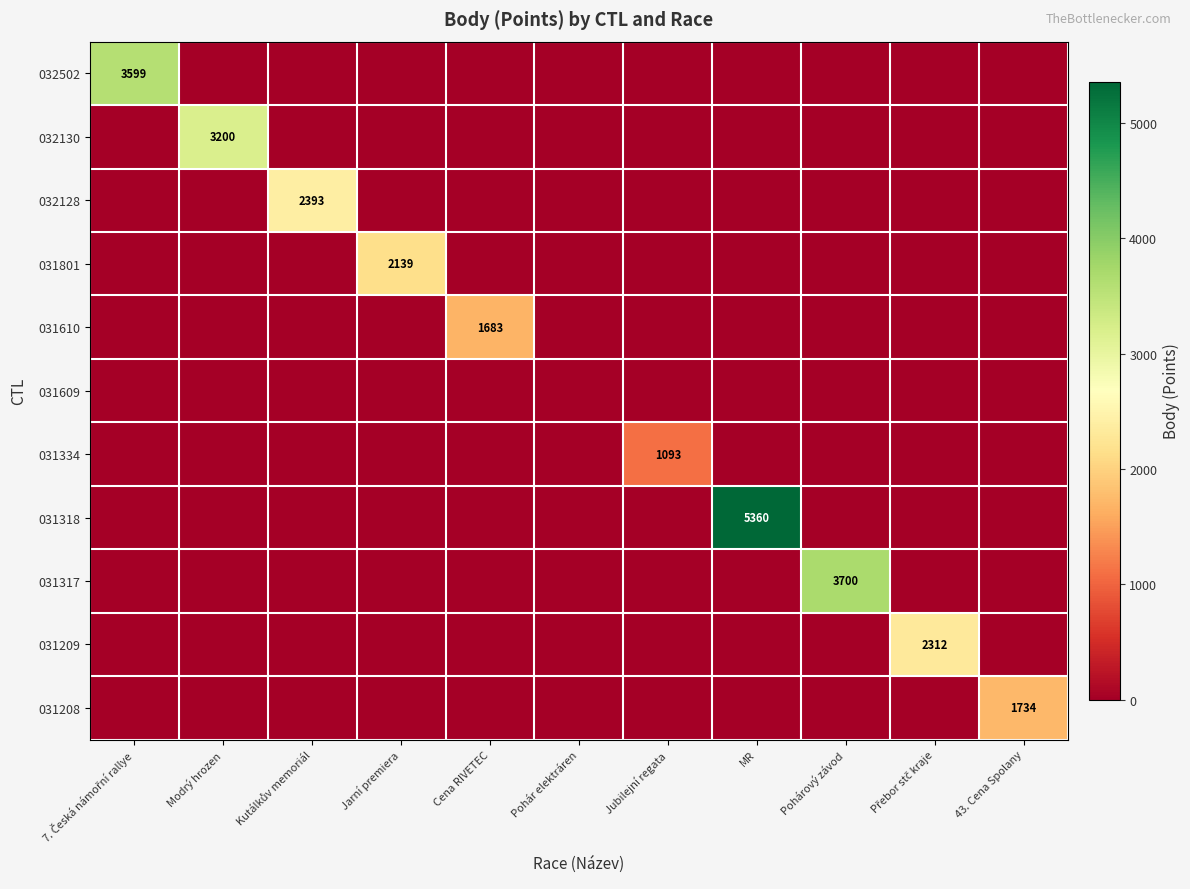

The 031318 series shows 0 at 7. Česká námořní rallye. True or false?

True